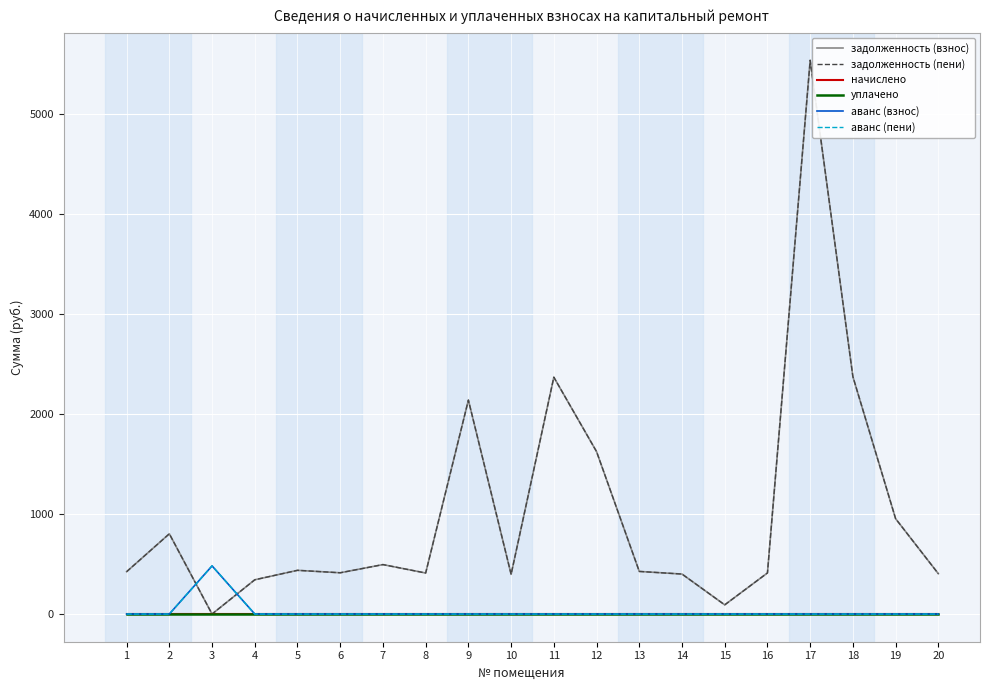

Which category has the highest value across all series?

17